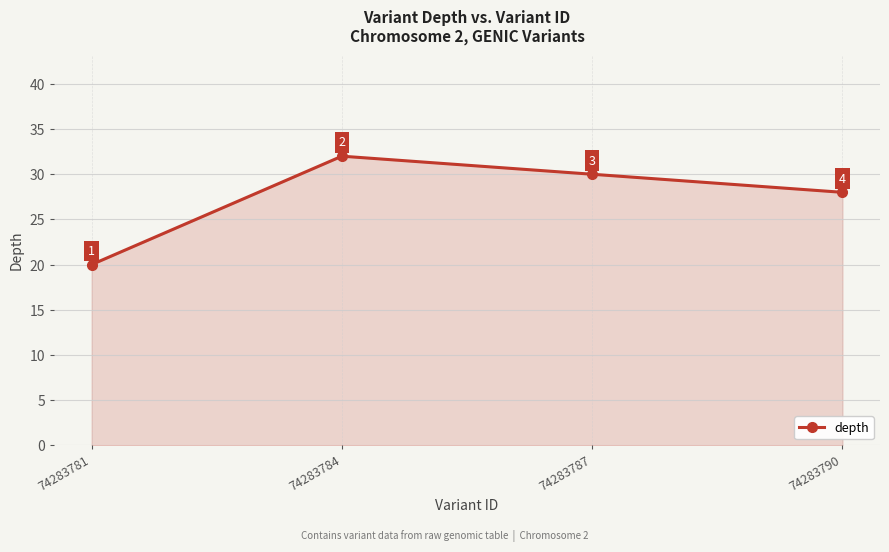

At which category does the chart reach its peak across all series?

74283784